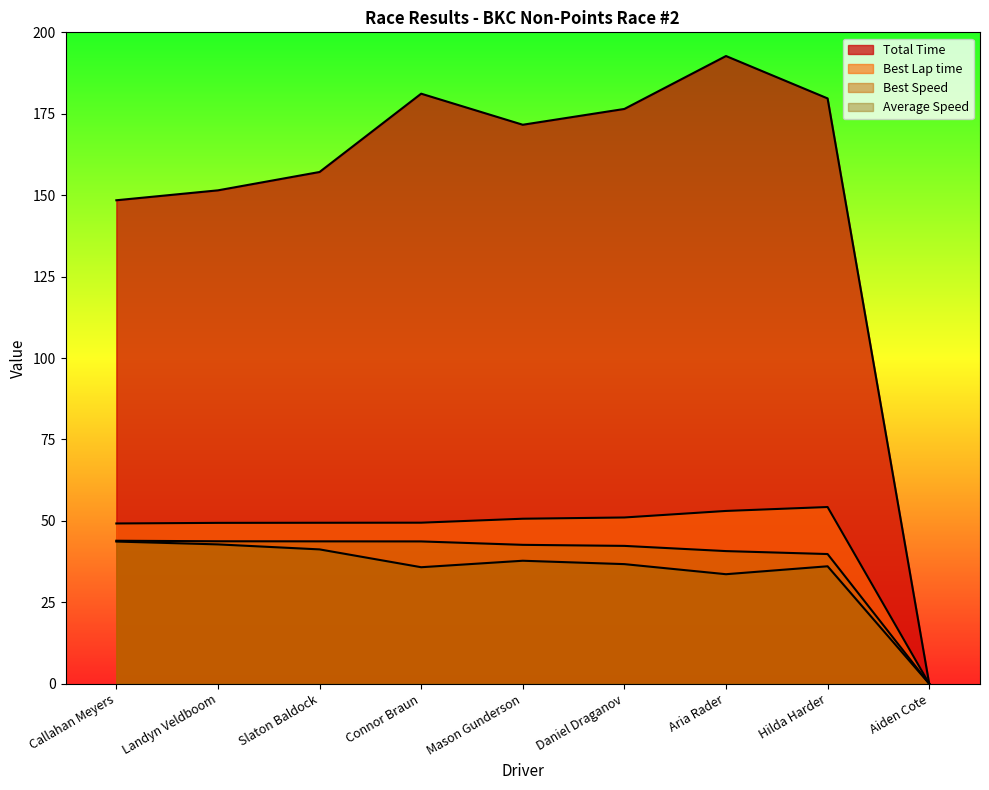

True or false: Average Speed has more than 2 points higher than both neighbors.

False